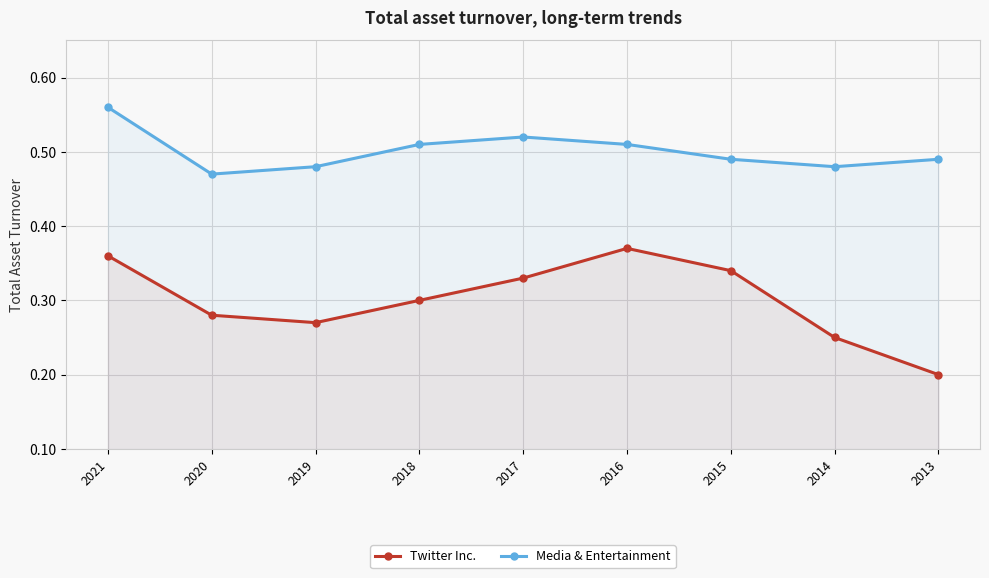

Reading left to right, what are all the values shown in this chart?

Twitter Inc.: 0.4	0.3	0.3	0.3	0.3	0.4	0.3	0.2	0.2
Media & Entertainment: 0.6	0.5	0.5	0.5	0.5	0.5	0.5	0.5	0.5